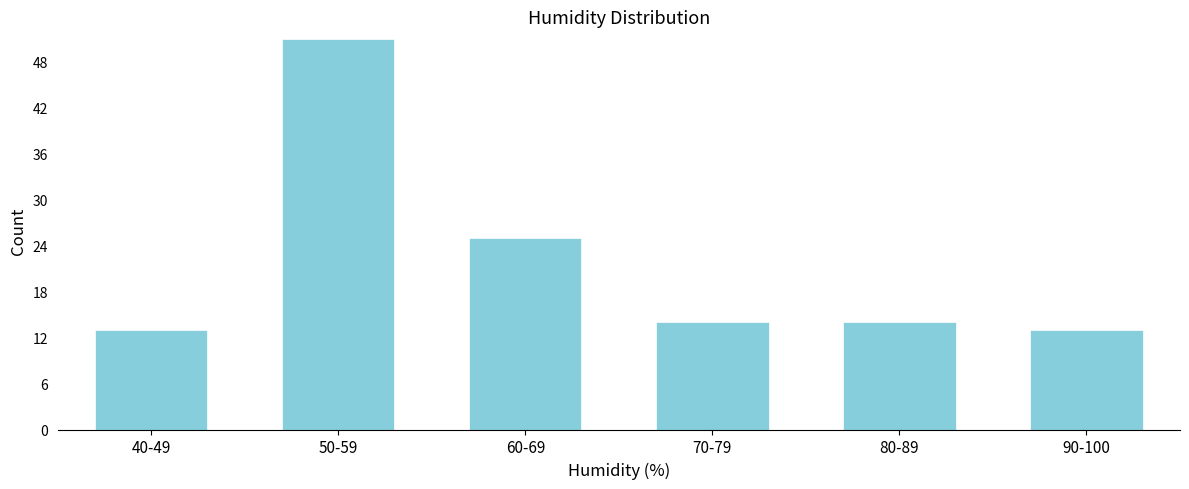

Reading left to right, list all the values displayed in this chart.

40-49=13	50-59=51	60-69=25	70-79=14	80-89=14	90-100=13